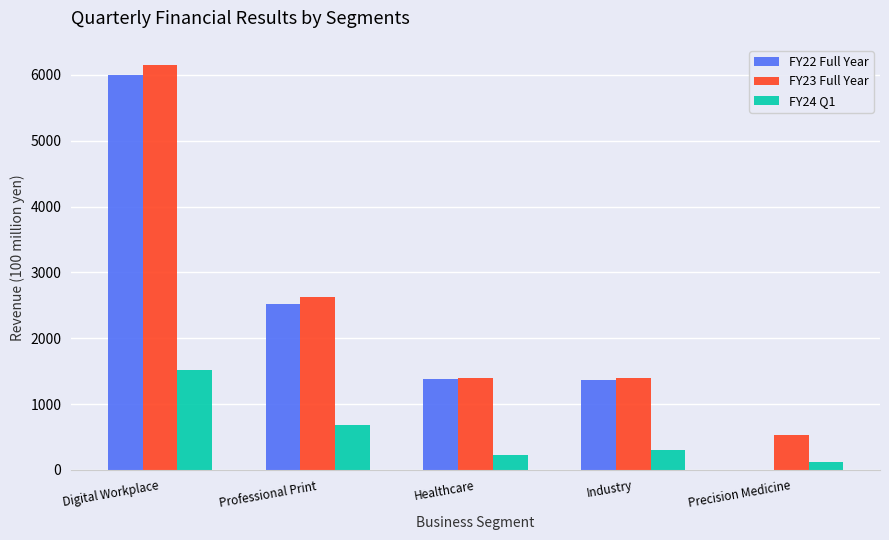

What is the highest value of the FY23 Full Year series?

6149